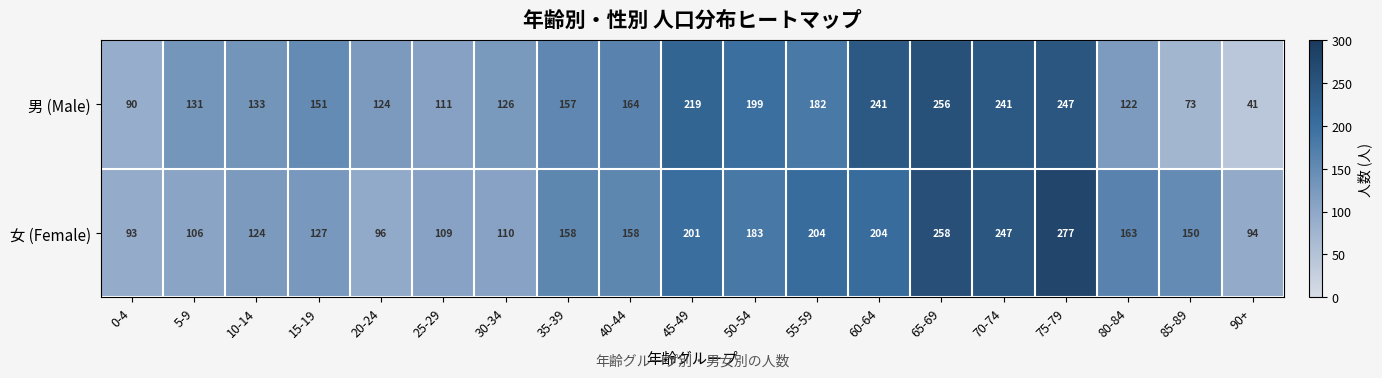

What is the total value across all series at 85-89?

223